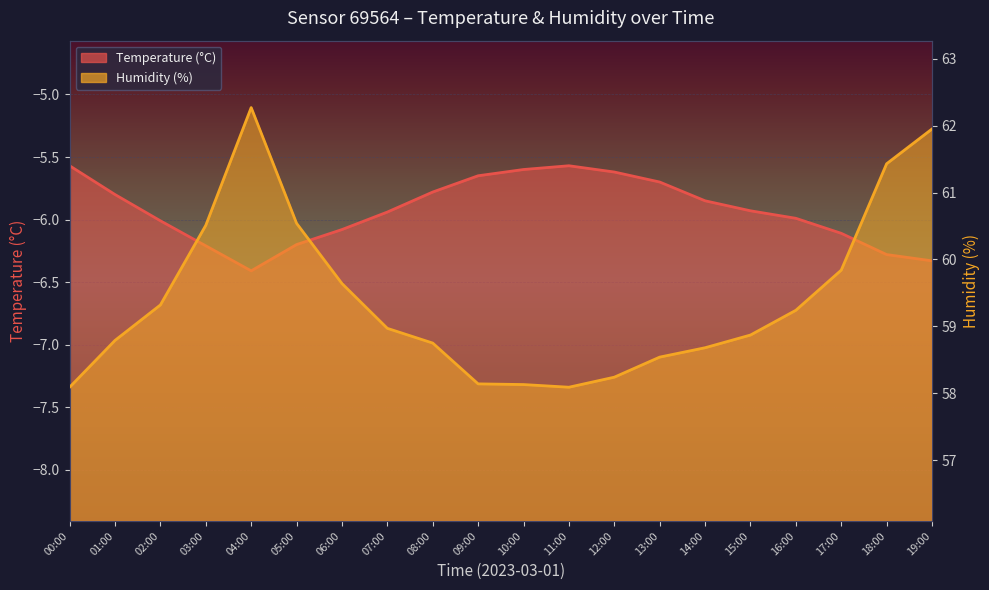

True or false: Humidity (%) and Temperature (°C) cross at least once.

False